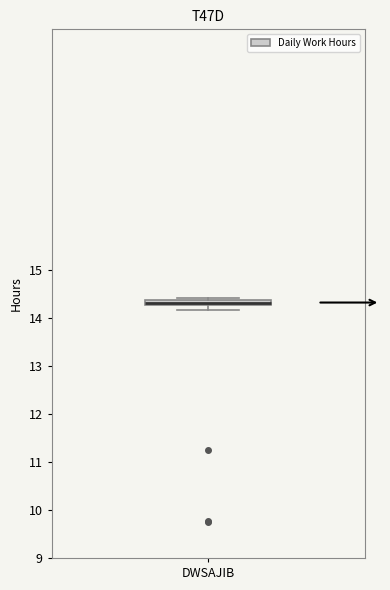

Where is the upper edge of the box for DWSAJIB on the y-axis? The values are not printed on the chart, so give them approximately, as read against the axis.

14.4